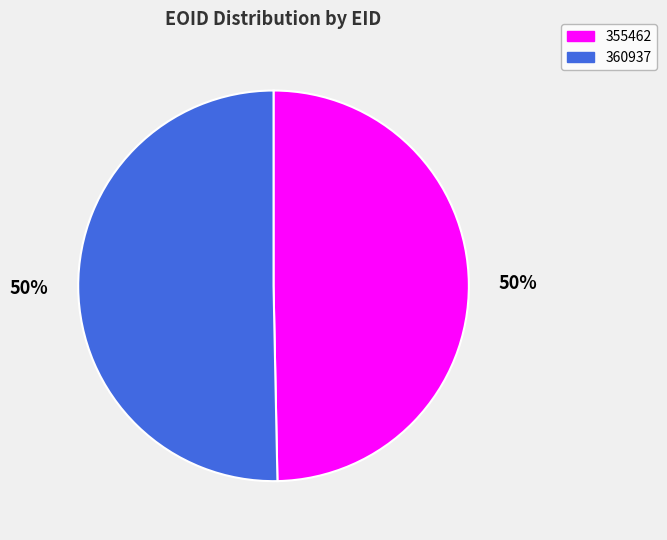

Which category accounts for the majority?

360937